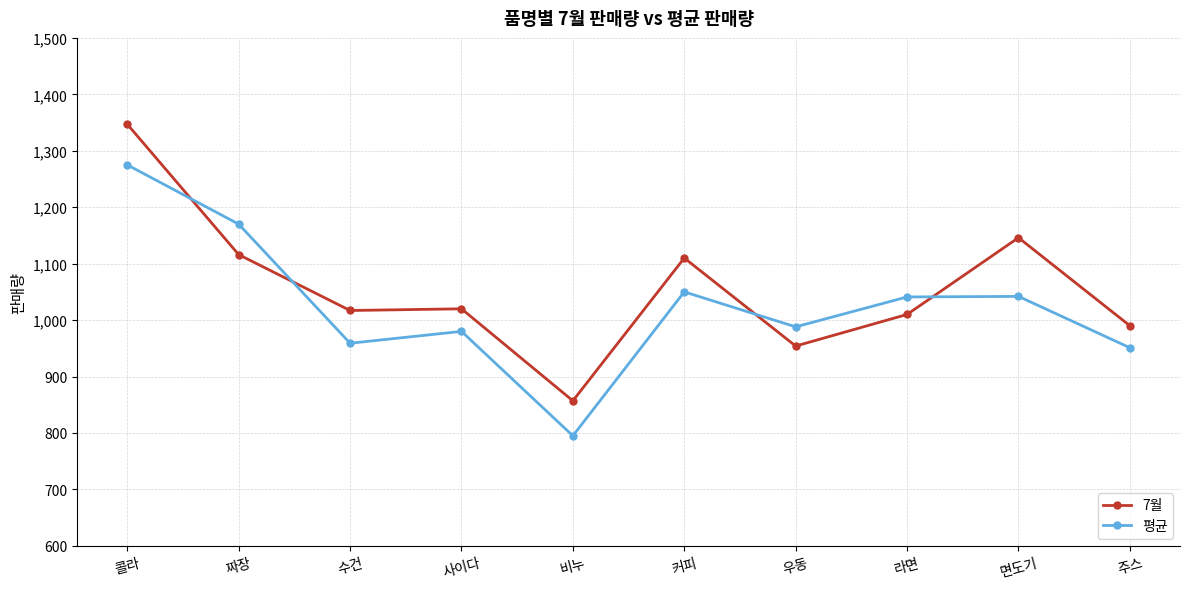

What position from the right is 커피?

5